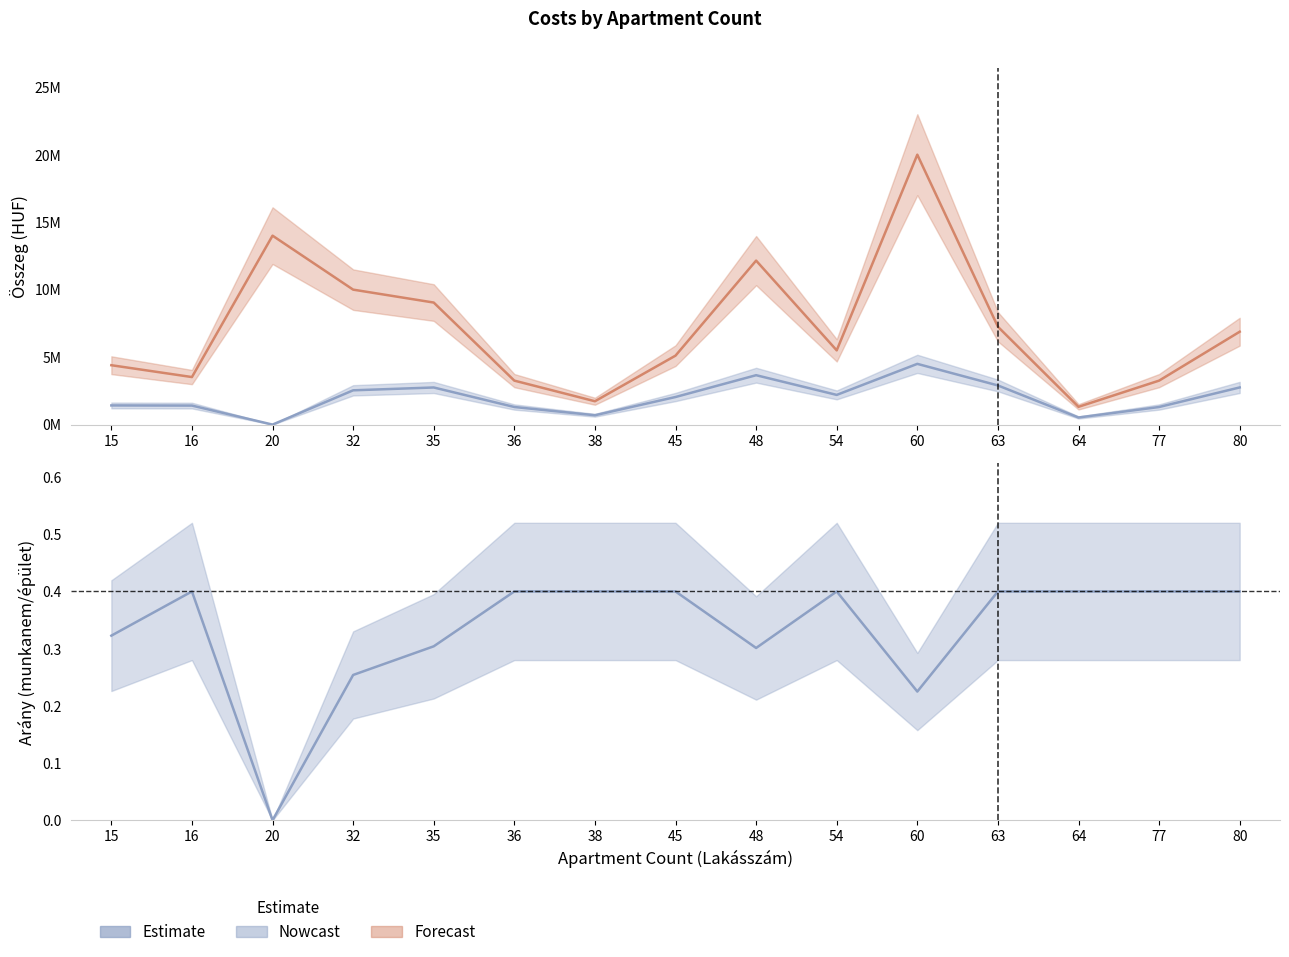

How many values in Munkánenkénti költség (Estimate) are above zero?

14